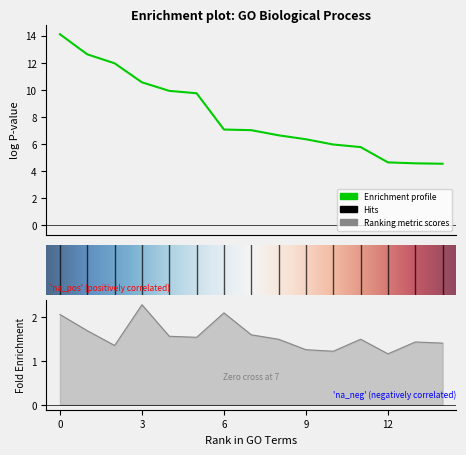

Rank the categories by logPvalue value from highest to lowest.

response to cold, response to light stimulus, protein metabolic process, response to light intensity, cellular catabolic process, response to water deprivation, cellular response to hypoxia, organonitrogen compound catabolic process, defense response to fungus, cellular nitrogen compound biosynthetic process, regulation of gene expression, defense response to bacterium, RNA metabolic process, cellular localization, response to abscisic acid